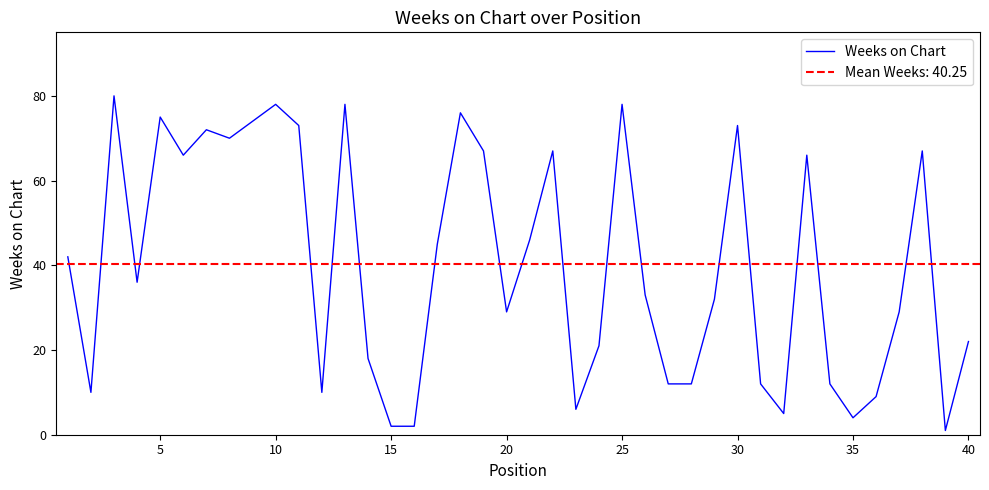

The Weeks on Chart series shows 29 at 20. True or false?

True